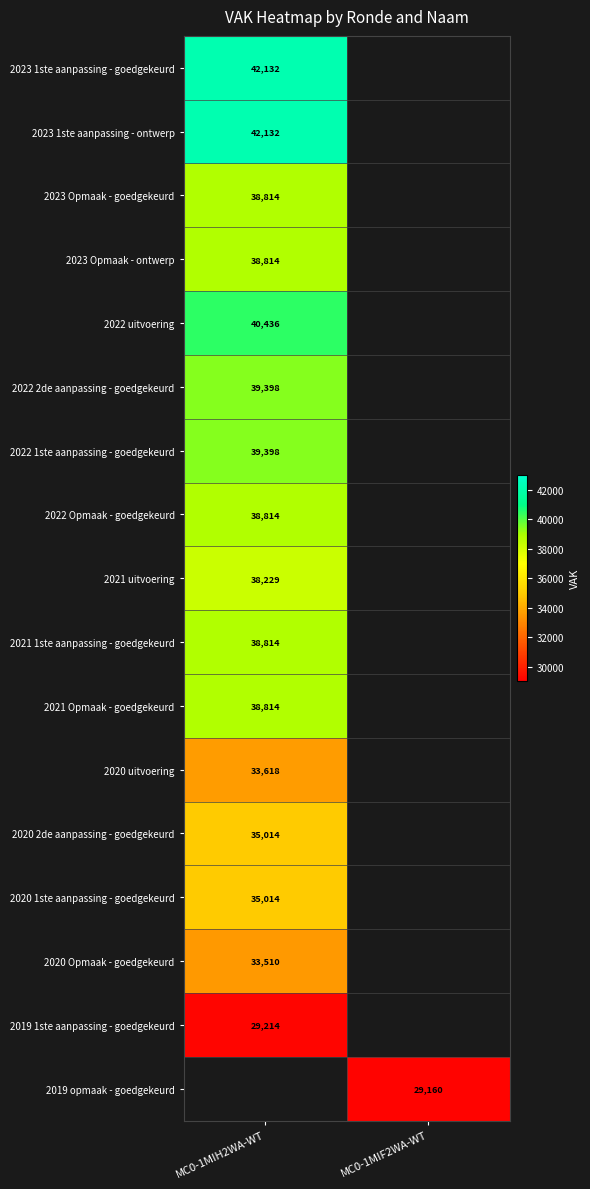

What is the minimum value shown in the chart?

29160.0